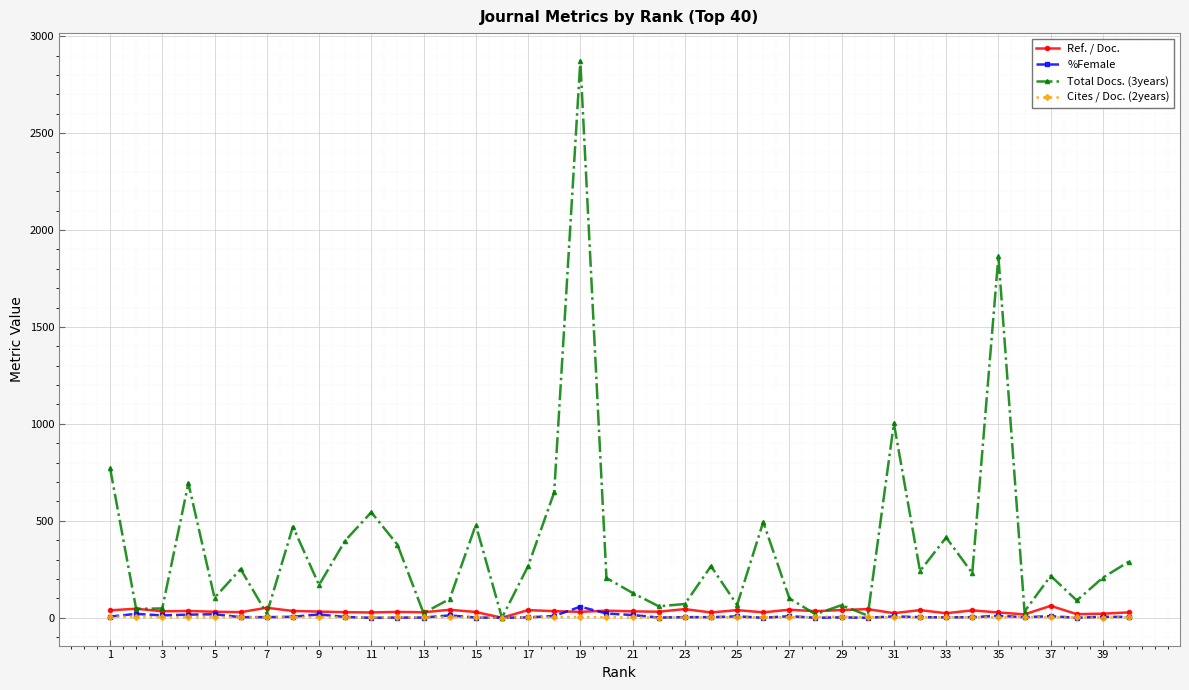

How many lines are shown in the chart?

4